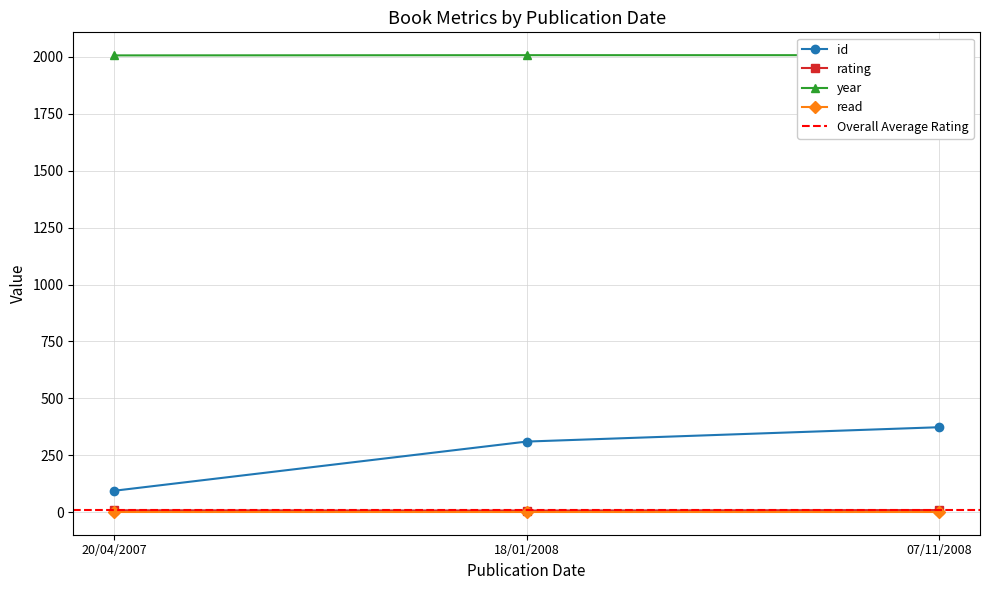

Is it true that id equals 310 at 18/01/2008?

True